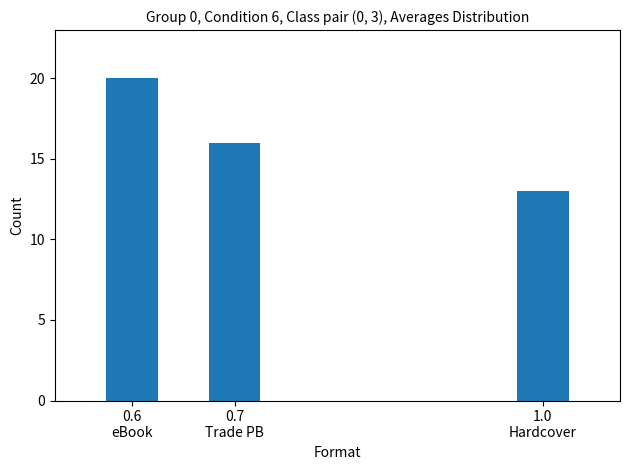

The chart shows a value of 20 at 0.6
eBook. True or false?

True